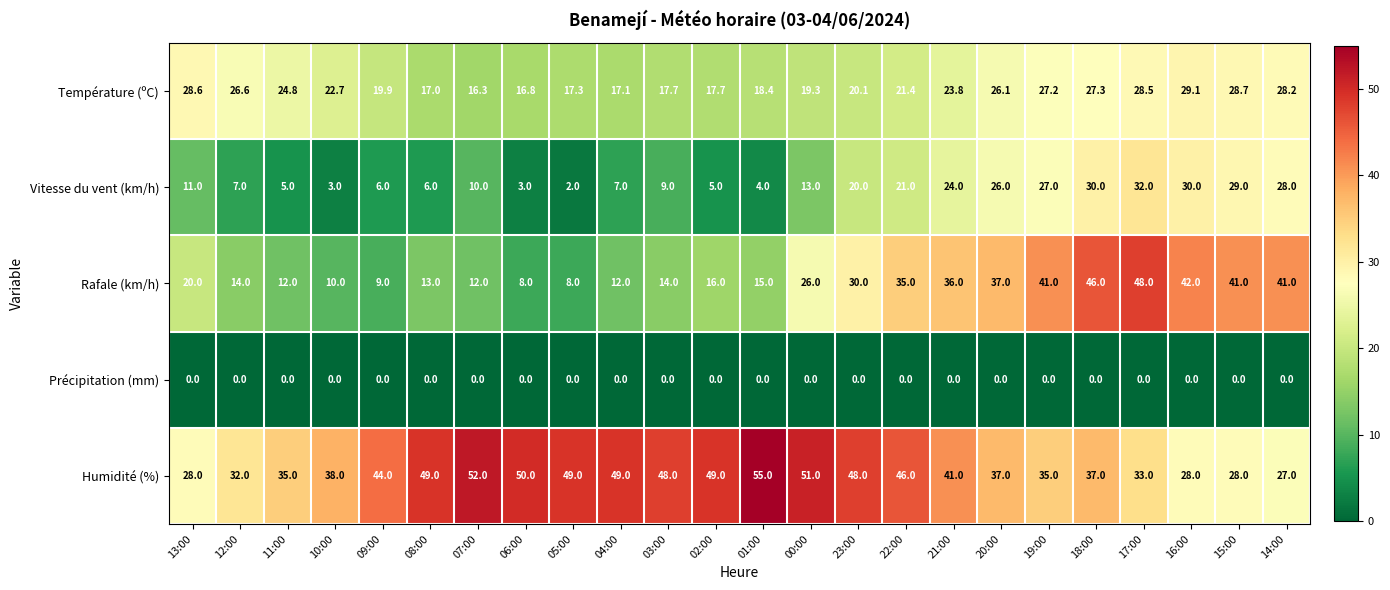

What is the maximum value shown in the chart?

55.0